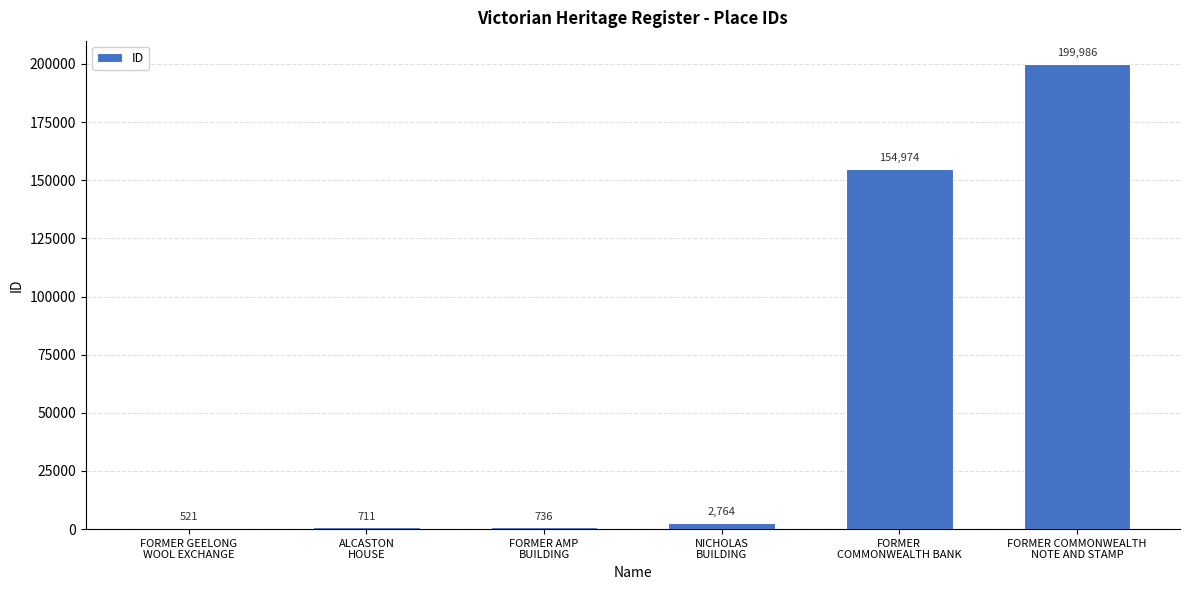

How many categories are shown in the chart?

6